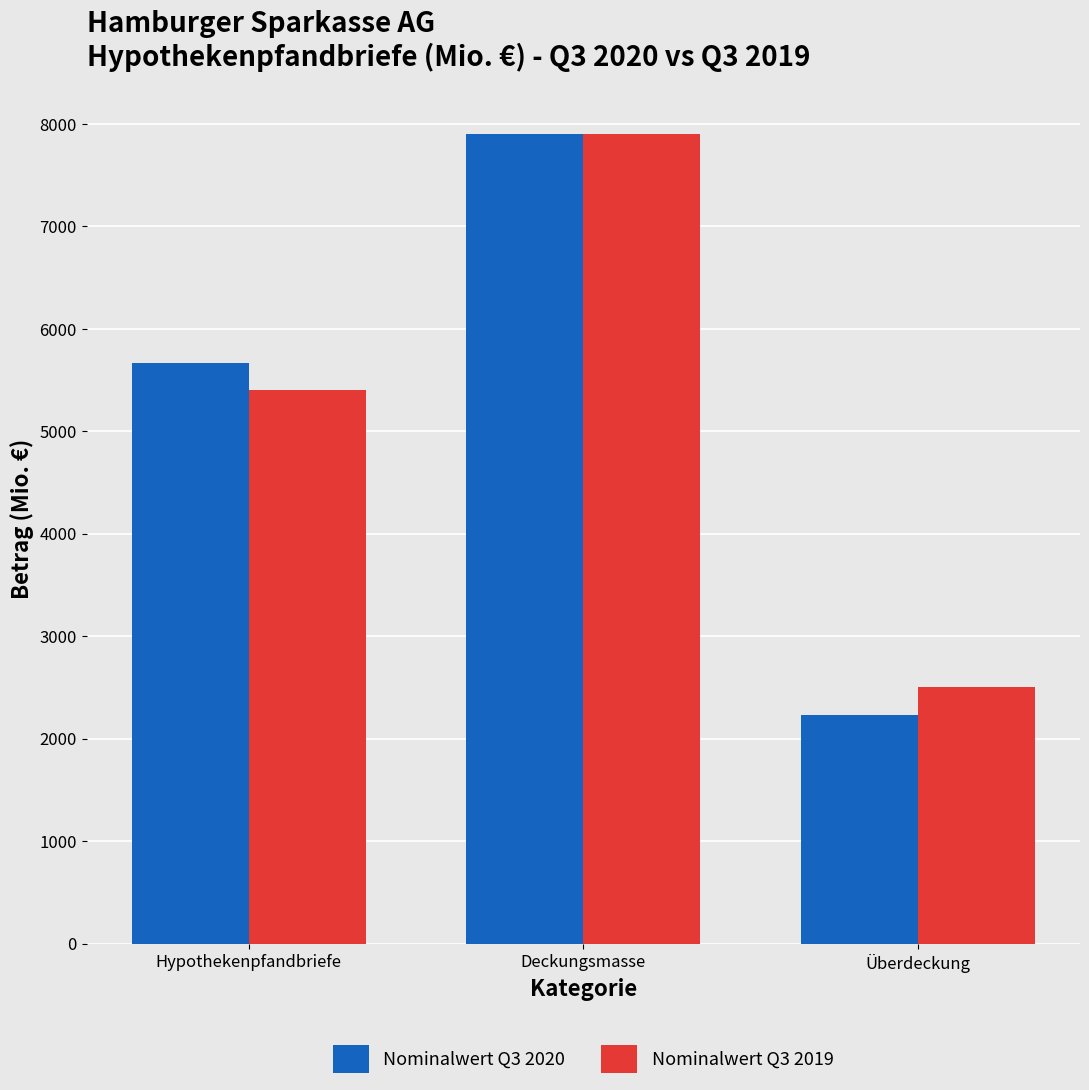

The Nominalwert Q3 2020 series shows 7901.9 at Deckungsmasse. True or false?

True